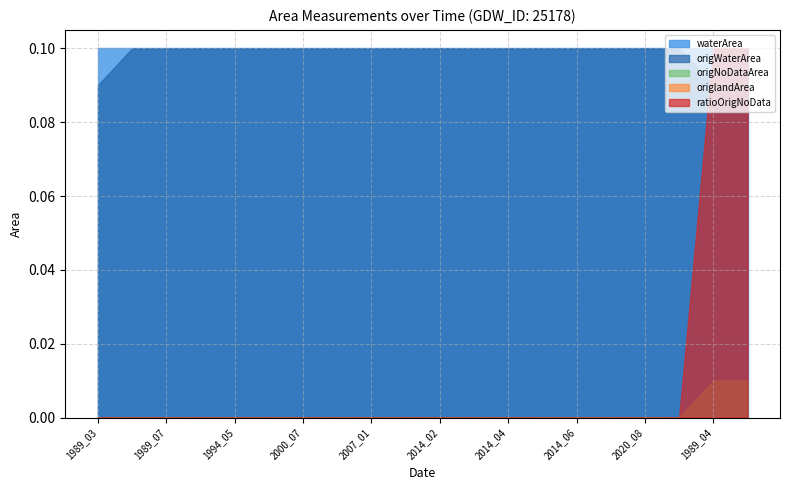

List the series in order of their peak value, lowest first.

origlandArea, origNoDataArea, ratioOrigNoData, waterArea, origWaterArea